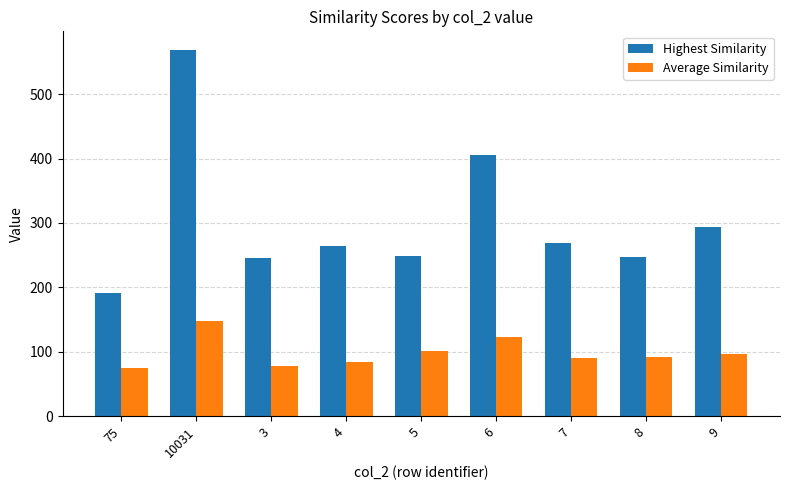

What is the difference between the maximum and second lowest values in the Highest Similarity series?

324